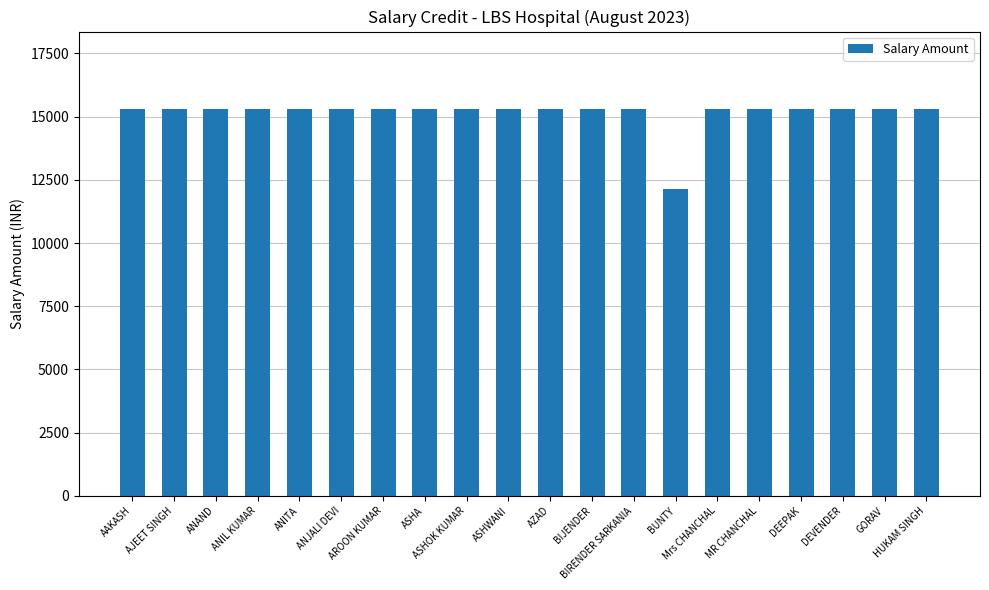

What is the smallest value displayed?

12145